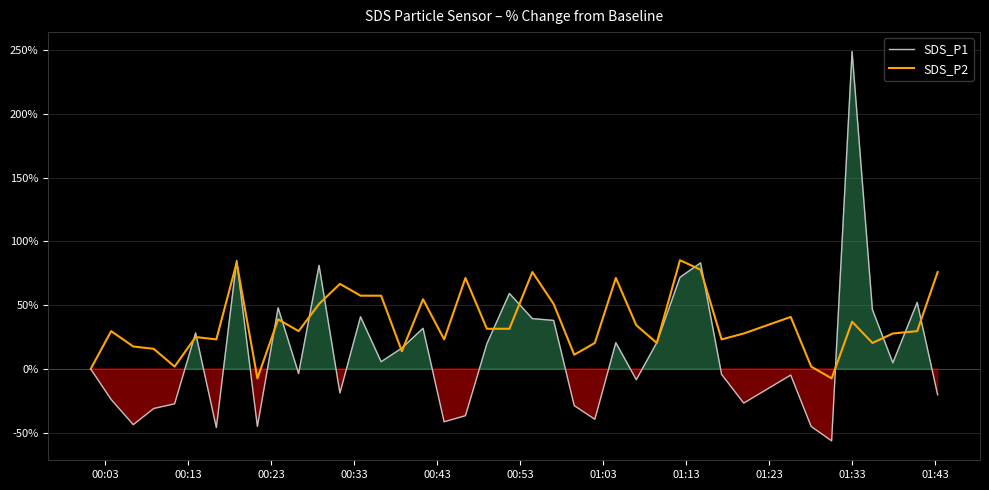

What is the value of the SDS_P1 point at the 9th from the left?

-45.1